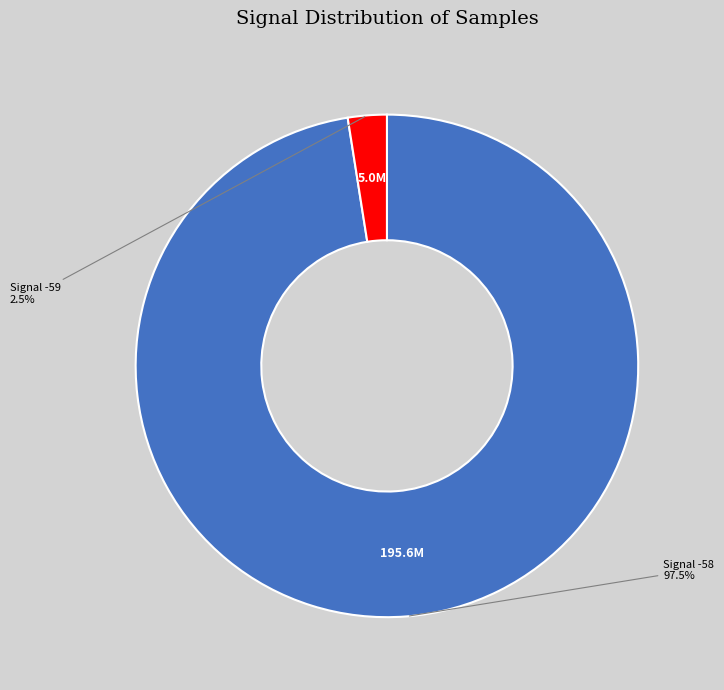

Which category accounts for the majority?

Signal -58